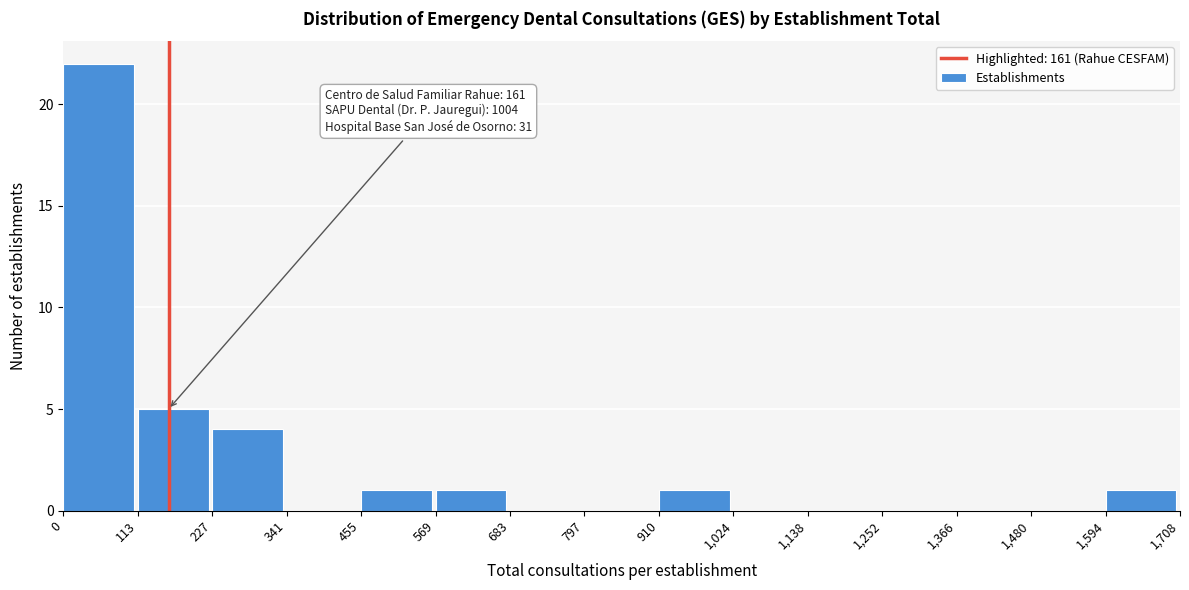

Which range on the x-axis has the tallest bar?

0 to 113